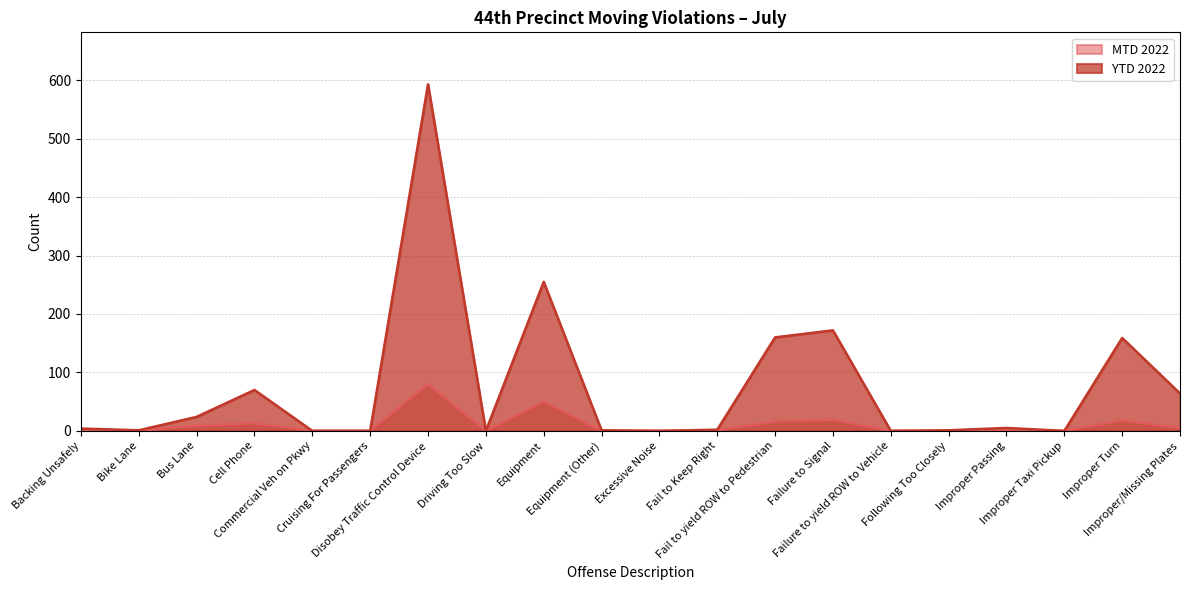

Count the number of data series in this chart.

2